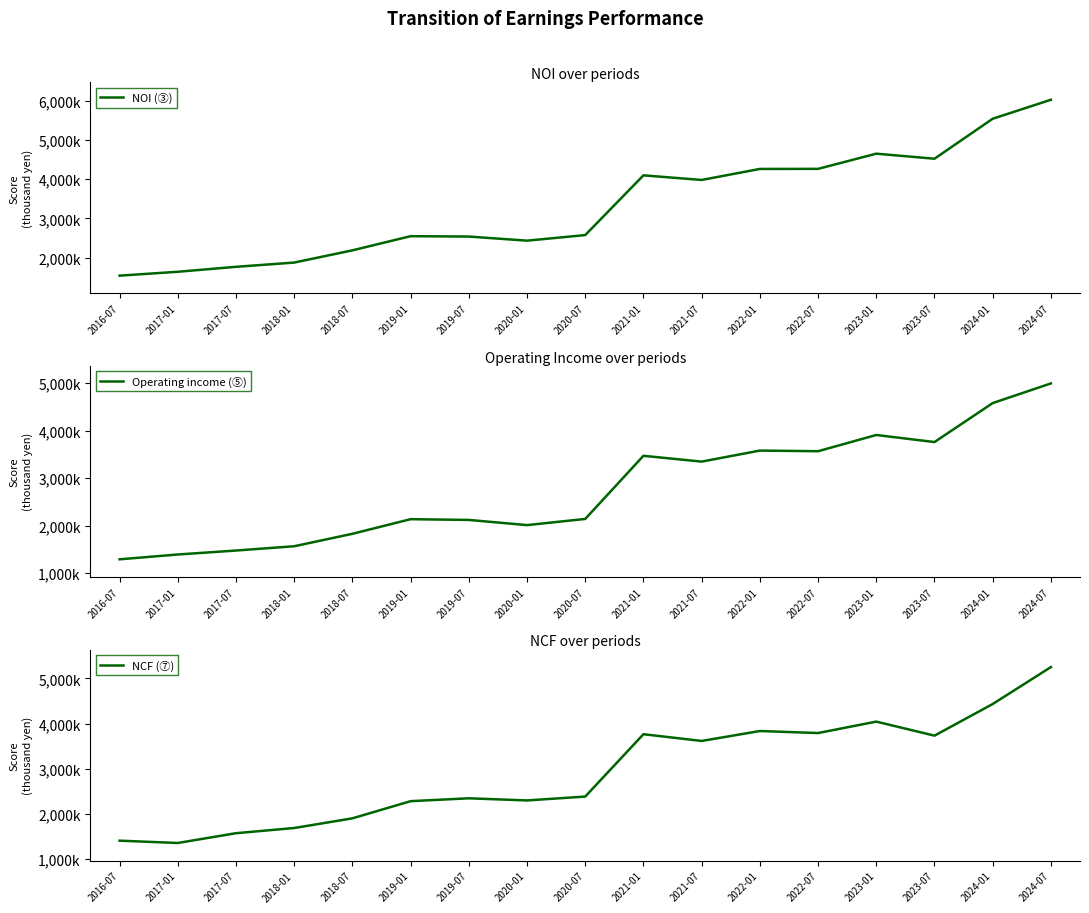

Which series has the widest spread of values?

NOI (③)